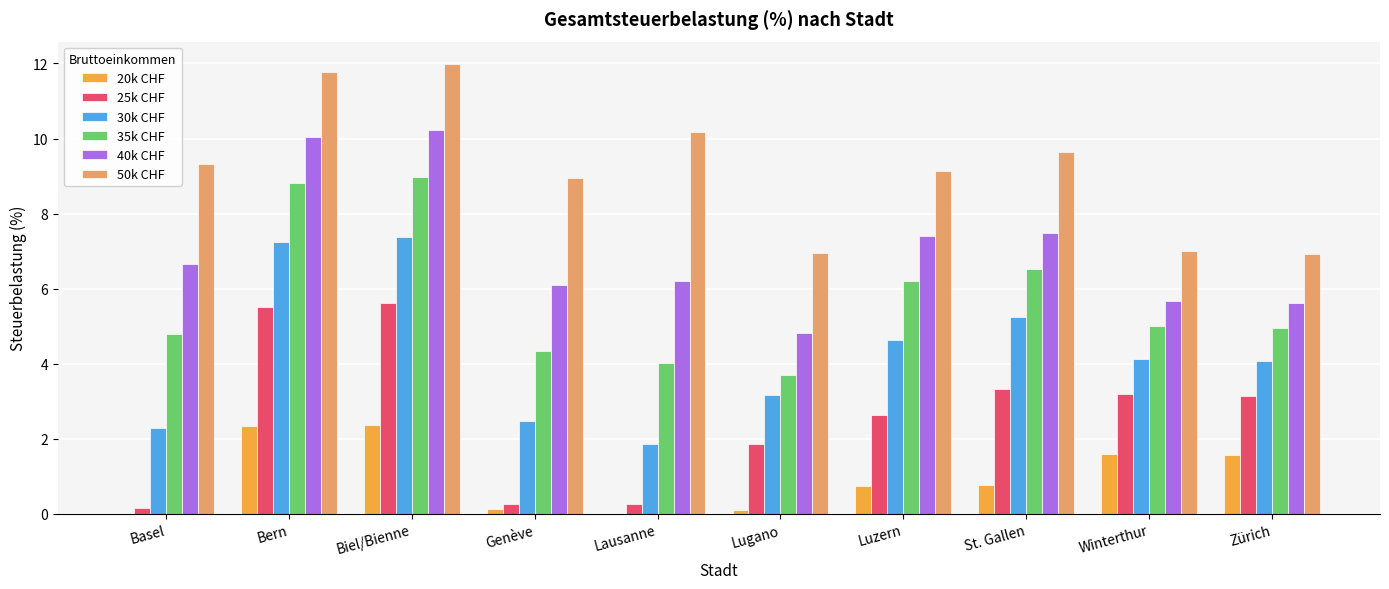

What is the total value across all series at Luzern?

30.7